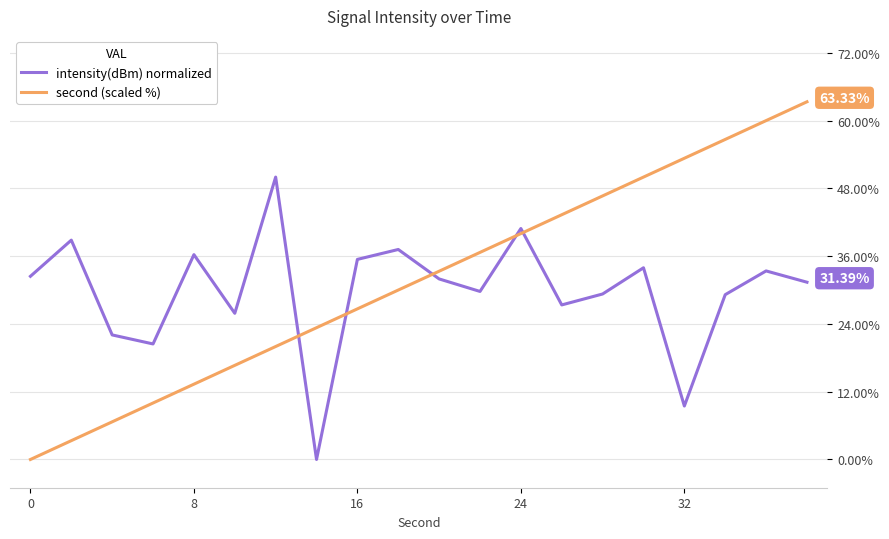

List the series in order of their peak value, lowest first.

intensity(dBm) normalized, second (scaled %)